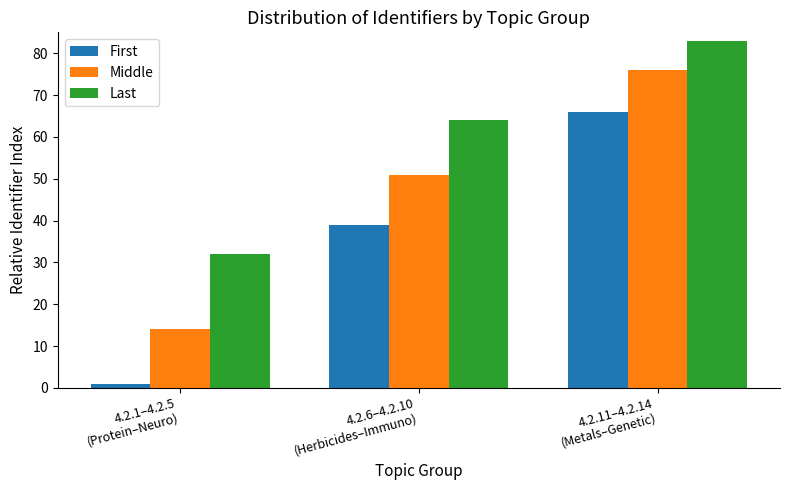

Which series has the widest spread of values?

First